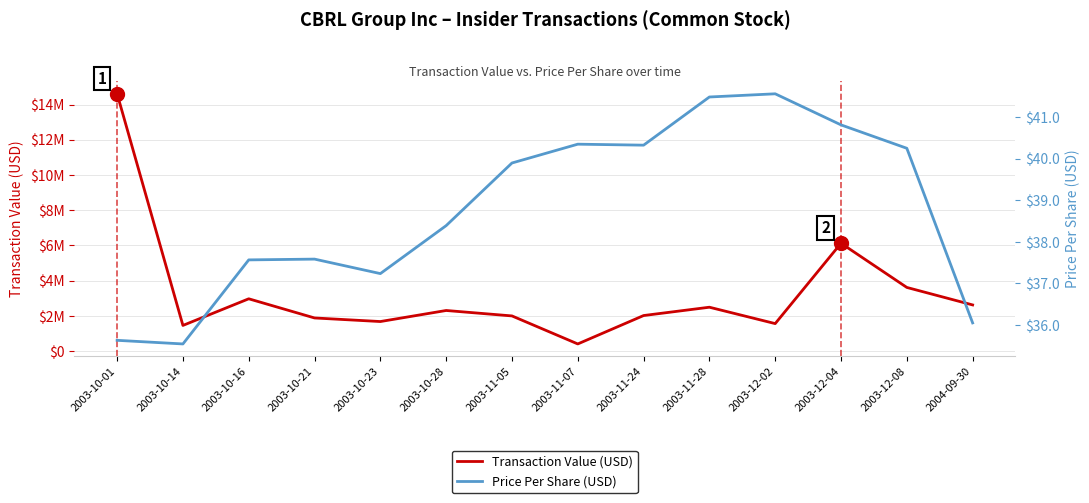

True or false: Transaction Value (USD) and Price Per Share (USD) intersect in this chart.

False